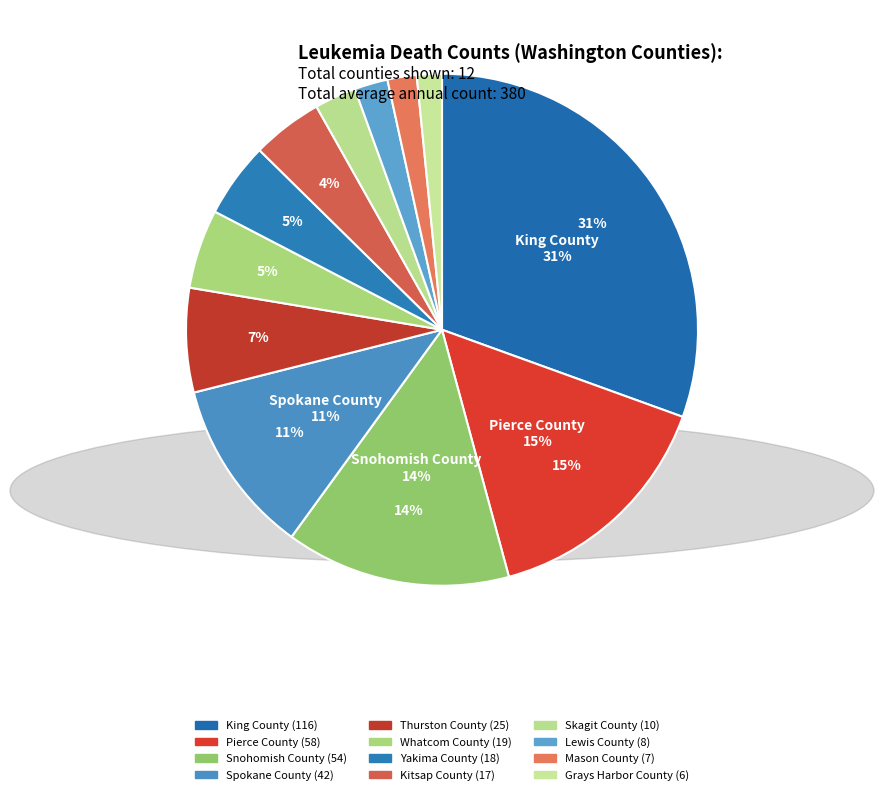

How many segments does this pie chart have?

12